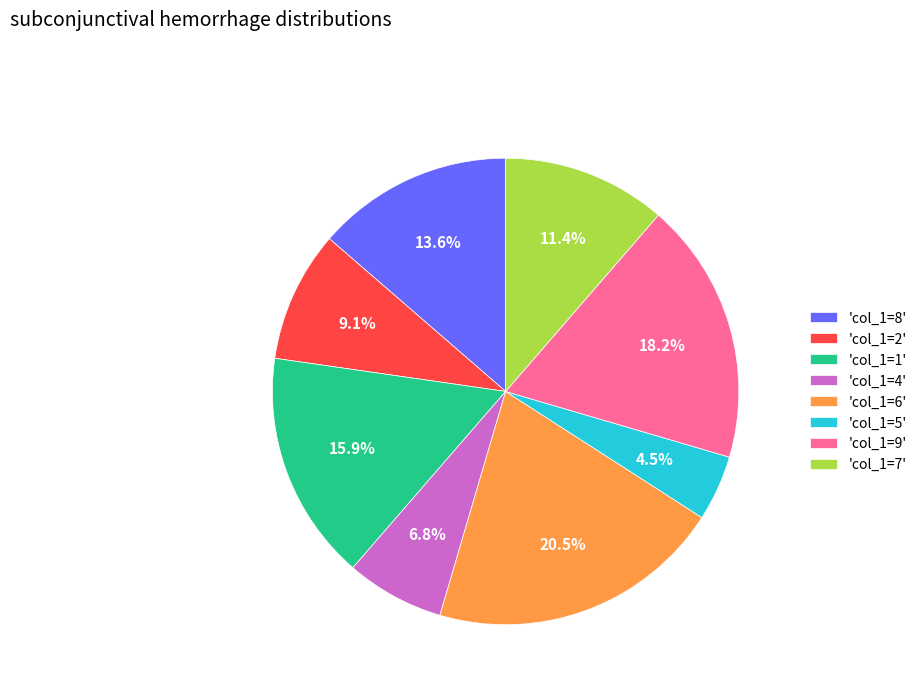

Which category has the smallest portion of the pie?

'col_1=5'